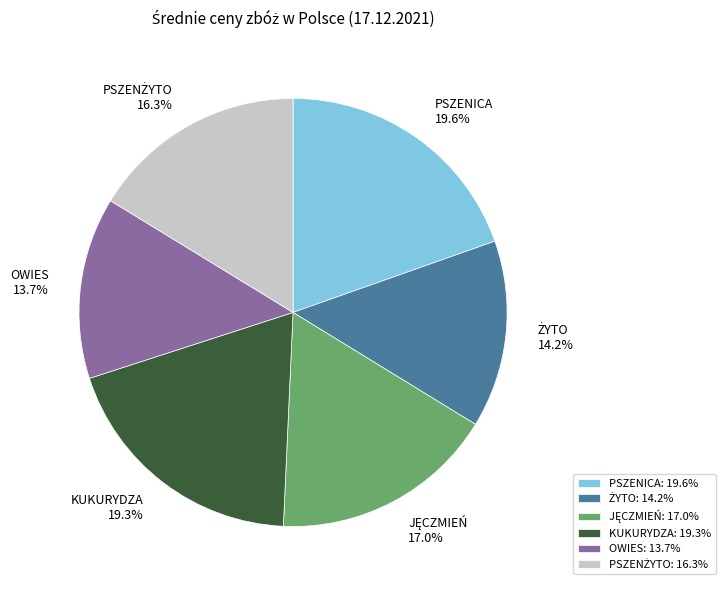

Count the number of slices in the pie.

6